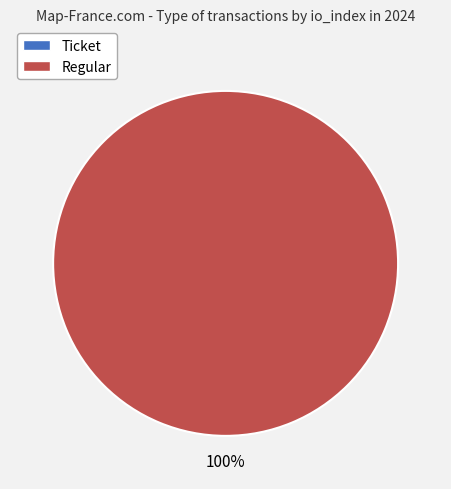

Between Ticket and Regular, which is larger?

Regular